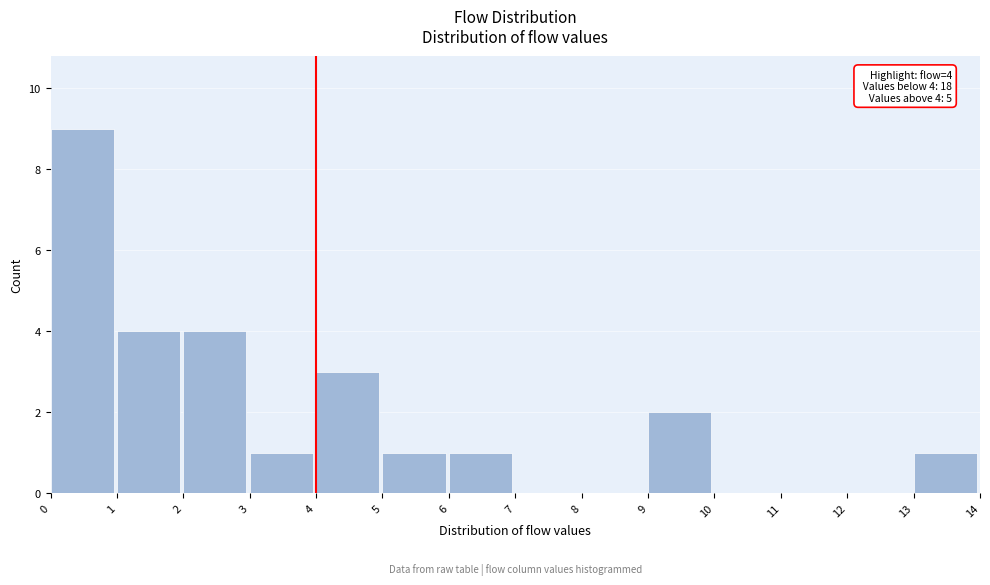

Over which range of the x-axis is the bar tallest?

0 to 1